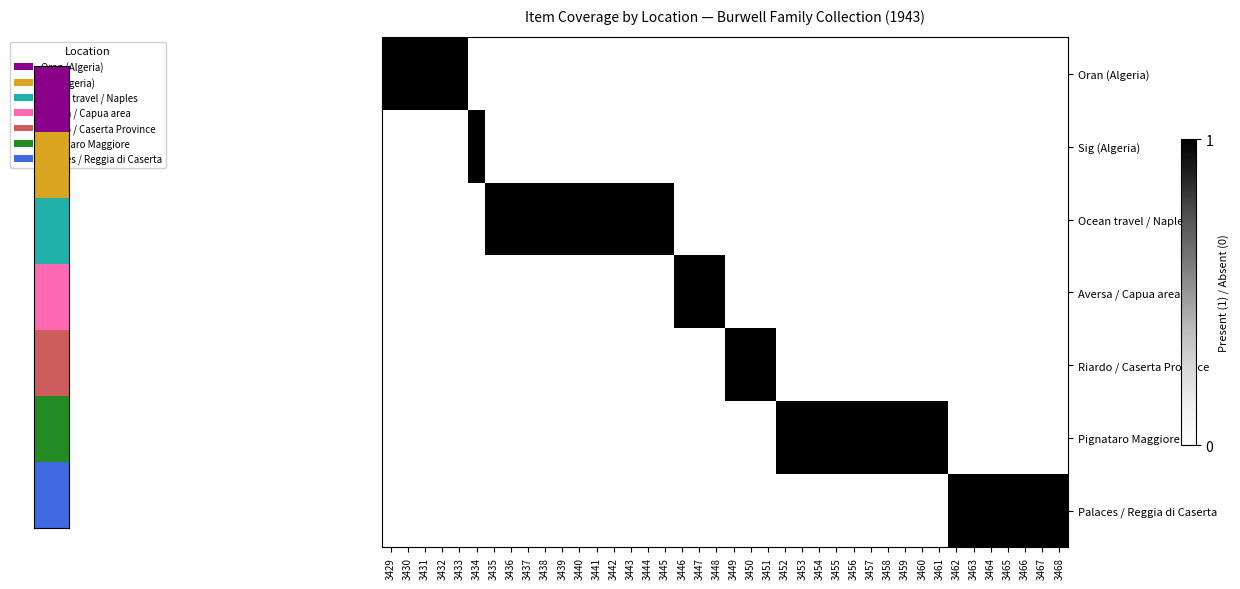

List the series in order of their peak value, highest first.

Oran (Algeria), Sig (Algeria), Ocean travel / Naples, Aversa / Capua area, Riardo / Caserta Province, Pignataro Maggiore, Palaces / Reggia di Caserta